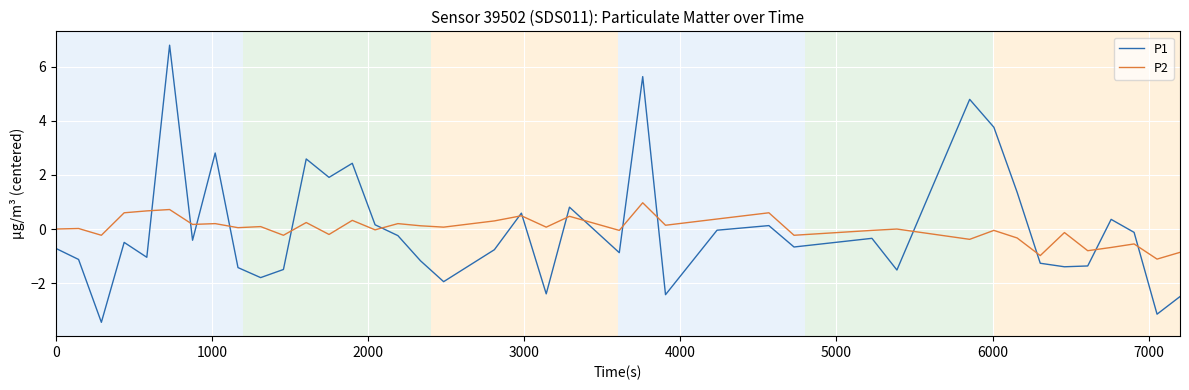

How many lines are shown in the chart?

2